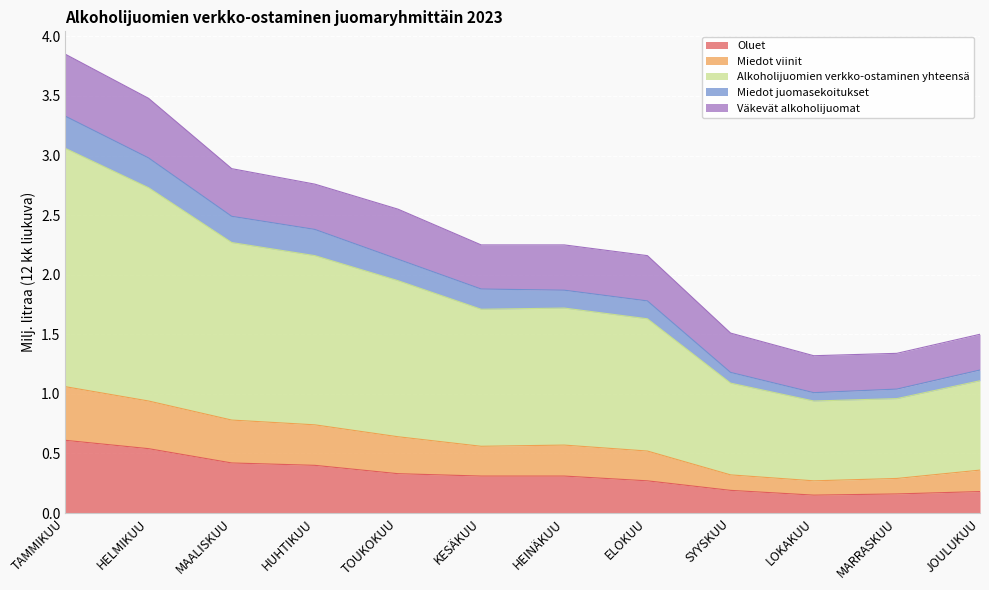

What is the total value across all series at SYYSKUU?

1.5